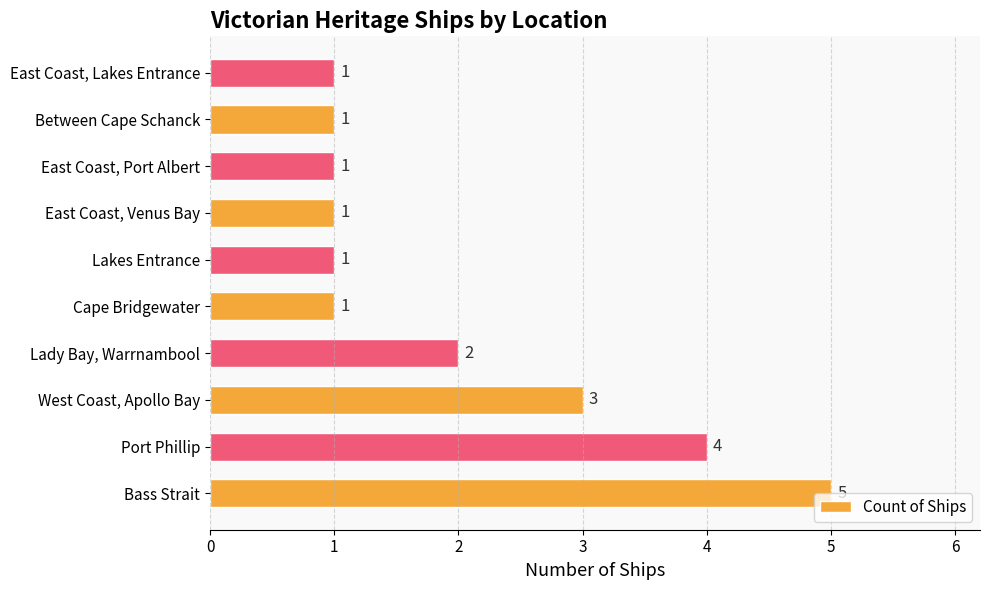

True or false: the data shows 1 at Cape Bridgewater.

True